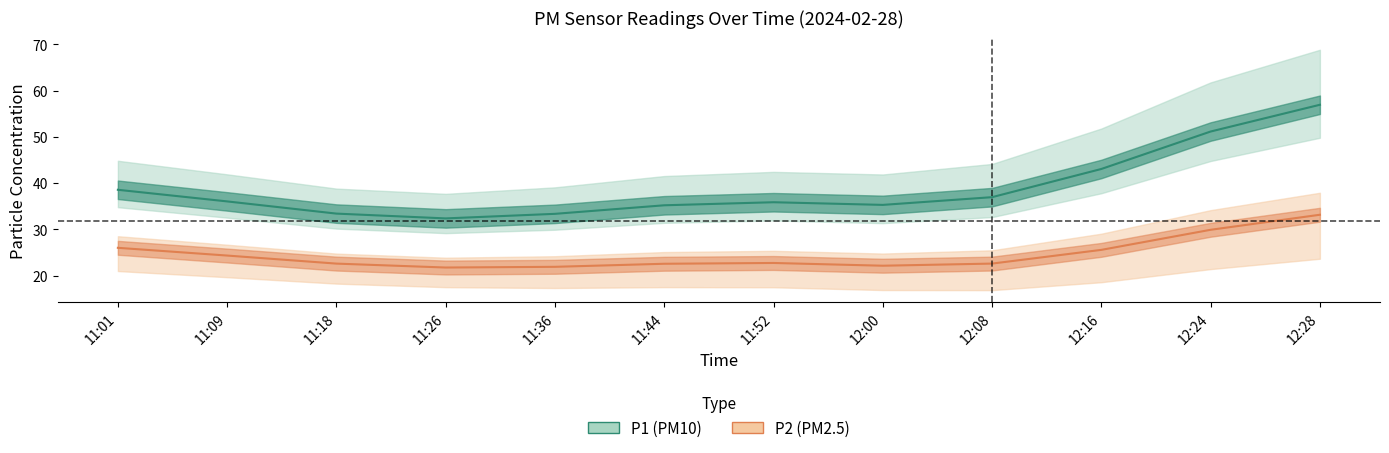

What is the smallest value displayed?

21.8